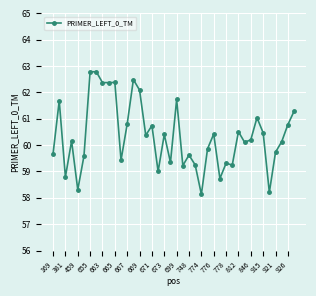

Is this an area chart (filled region under the line)?

No